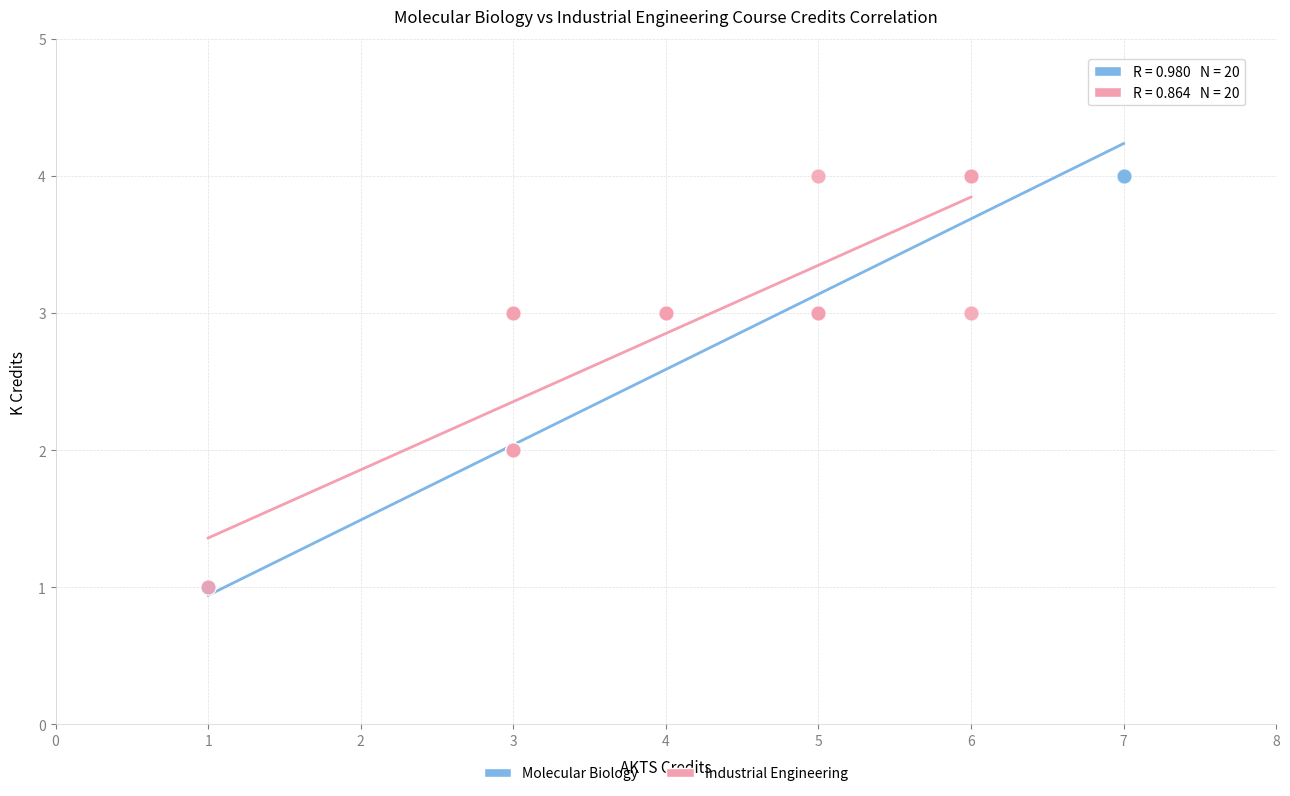

What are all the series names shown in the legend?

Molecular Biology, Industrial Engineering